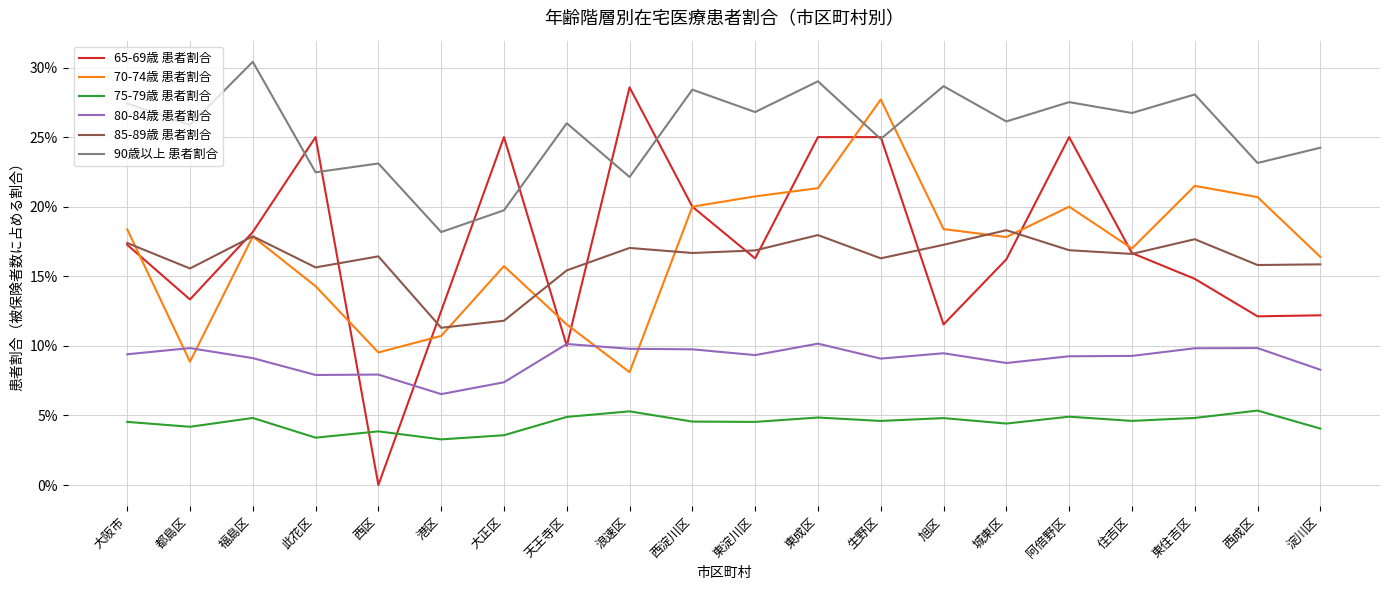

Reading left to right, extract all data points from this chart.

65-69歳 患者割合: 大阪市=0.2	都島区=0.1	福島区=0.2	此花区=0.2	西区=0.0	港区=0.1	大正区=0.2	天王寺区=0.1	浪速区=0.3	西淀川区=0.2	東淀川区=0.2	東成区=0.2	生野区=0.2	旭区=0.1	城東区=0.2	阿倍野区=0.2	住吉区=0.2	東住吉区=0.1	西成区=0.1	淀川区=0.1
70-74歳 患者割合: 大阪市=0.2	都島区=0.1	福島区=0.2	此花区=0.1	西区=0.1	港区=0.1	大正区=0.2	天王寺区=0.1	浪速区=0.1	西淀川区=0.2	東淀川区=0.2	東成区=0.2	生野区=0.3	旭区=0.2	城東区=0.2	阿倍野区=0.2	住吉区=0.2	東住吉区=0.2	西成区=0.2	淀川区=0.2
75-79歳 患者割合: 大阪市=0.0	都島区=0.0	福島区=0.0	此花区=0.0	西区=0.0	港区=0.0	大正区=0.0	天王寺区=0.0	浪速区=0.1	西淀川区=0.0	東淀川区=0.0	東成区=0.0	生野区=0.0	旭区=0.0	城東区=0.0	阿倍野区=0.0	住吉区=0.0	東住吉区=0.0	西成区=0.1	淀川区=0.0
80-84歳 患者割合: 大阪市=0.1	都島区=0.1	福島区=0.1	此花区=0.1	西区=0.1	港区=0.1	大正区=0.1	天王寺区=0.1	浪速区=0.1	西淀川区=0.1	東淀川区=0.1	東成区=0.1	生野区=0.1	旭区=0.1	城東区=0.1	阿倍野区=0.1	住吉区=0.1	東住吉区=0.1	西成区=0.1	淀川区=0.1
85-89歳 患者割合: 大阪市=0.2	都島区=0.2	福島区=0.2	此花区=0.2	西区=0.2	港区=0.1	大正区=0.1	天王寺区=0.2	浪速区=0.2	西淀川区=0.2	東淀川区=0.2	東成区=0.2	生野区=0.2	旭区=0.2	城東区=0.2	阿倍野区=0.2	住吉区=0.2	東住吉区=0.2	西成区=0.2	淀川区=0.2
90歳以上 患者割合: 大阪市=0.3	都島区=0.3	福島区=0.3	此花区=0.2	西区=0.2	港区=0.2	大正区=0.2	天王寺区=0.3	浪速区=0.2	西淀川区=0.3	東淀川区=0.3	東成区=0.3	生野区=0.2	旭区=0.3	城東区=0.3	阿倍野区=0.3	住吉区=0.3	東住吉区=0.3	西成区=0.2	淀川区=0.2